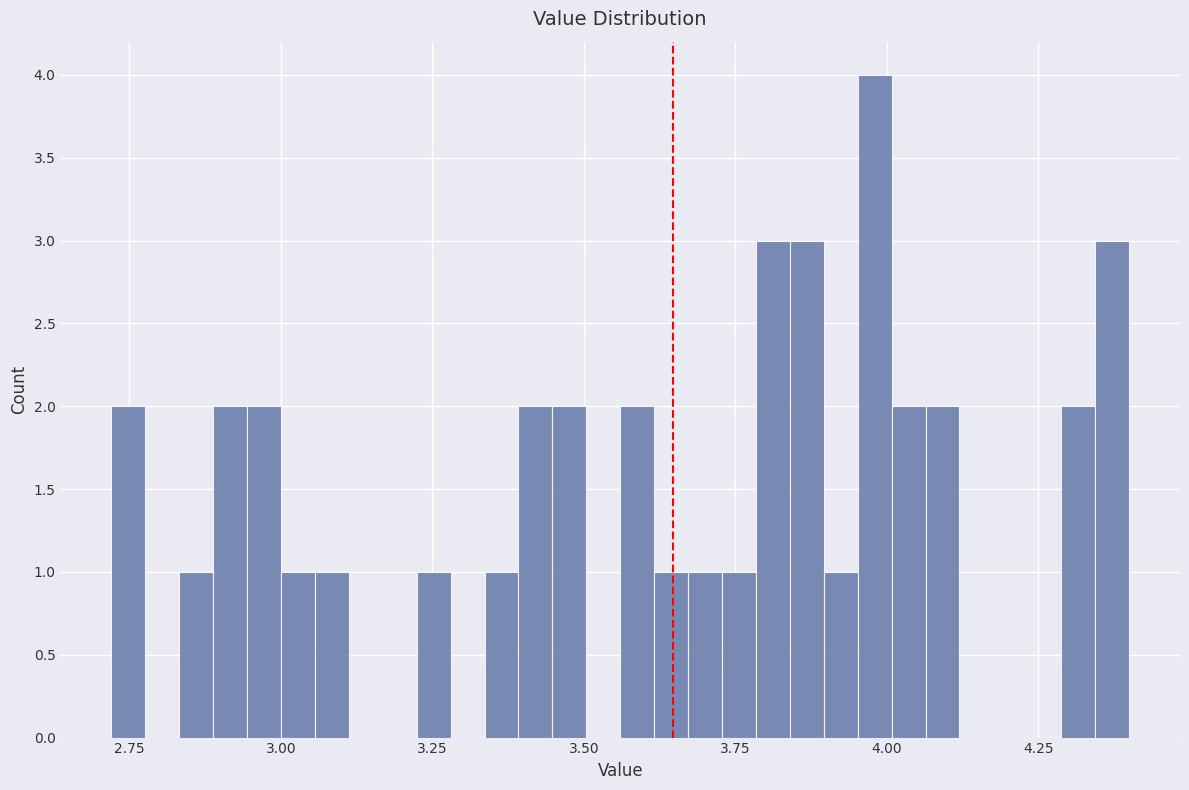

Around what value on the x-axis is the tallest bar? Give the approximate position of its centre, as read against the axis.

4.00